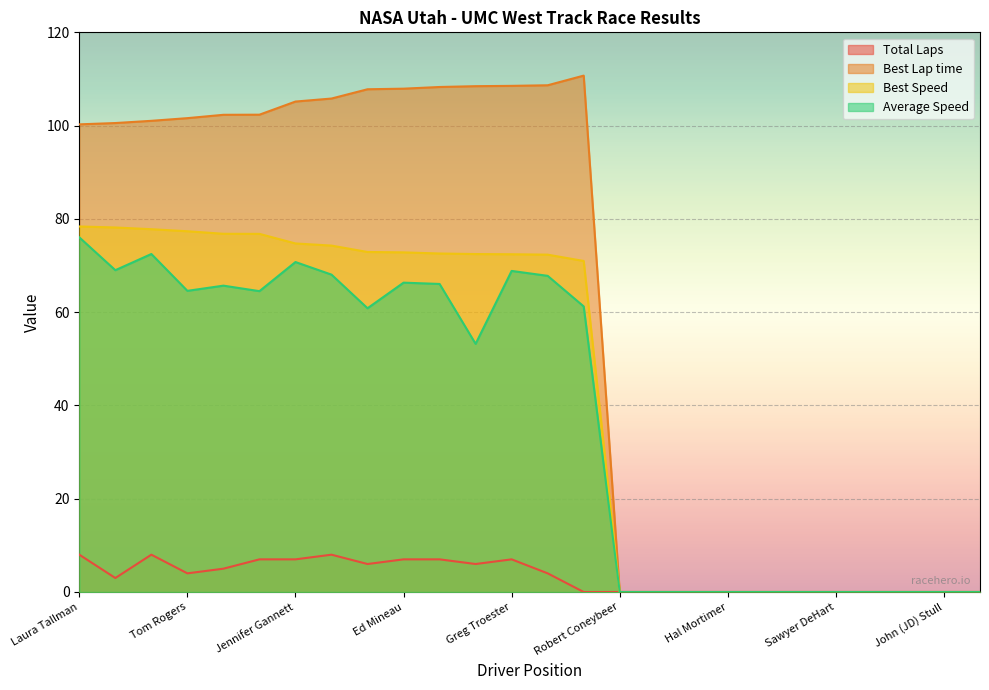

What position from the left is John Plavan?

8